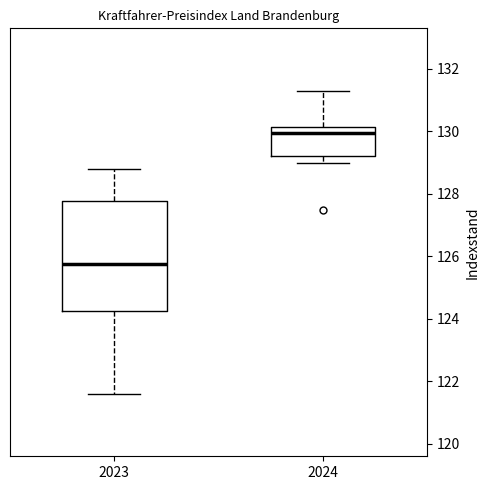

Reading left to right, read every box against the y-axis: the position of its median line, the range the box covers, and the ends of its whiskers. The values are not printed on the chart, so give them approximately, as read against the axis.

2023: median 125.8, box 124.2 to 127.8, whiskers 121.6 to 128.8
2024: median 130.0, box 129.2 to 130.2, whiskers 129.0 to 131.4